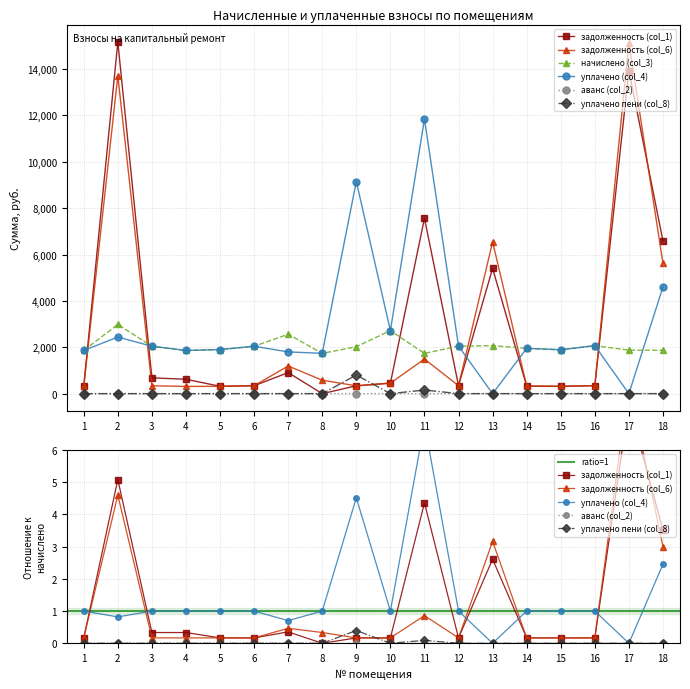

What is the difference between the уплачено (col_4) values at 6 and 12?

4.3